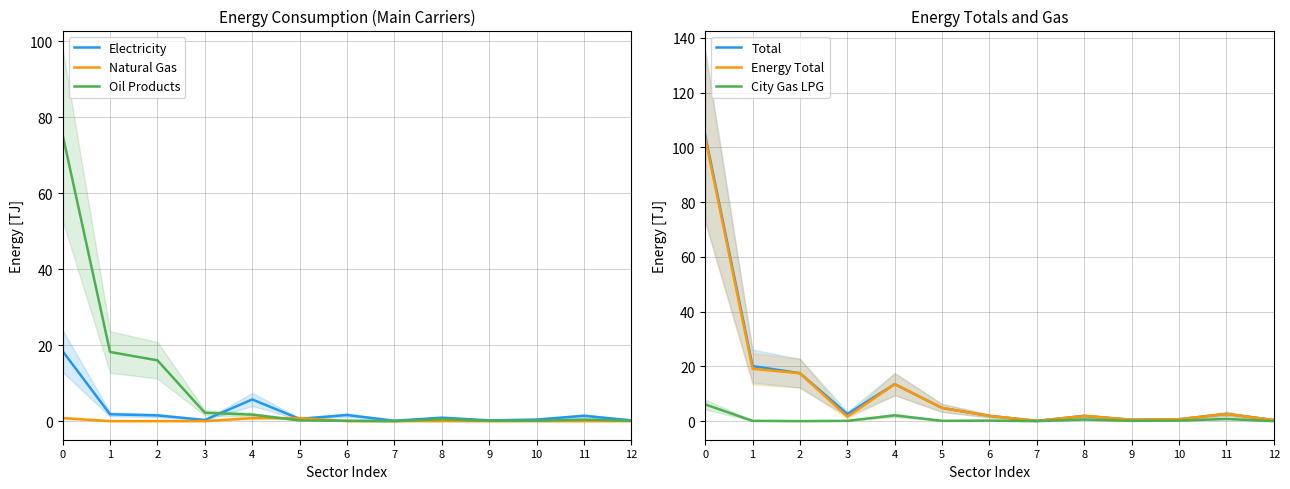

True or false: Oil Products has more than 2 interior local peaks.

False